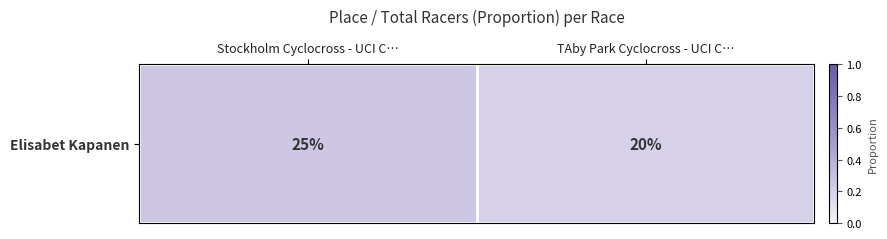

At which category does the chart reach its minimum across all series?

TAby Park Cyclocross - UCI C…